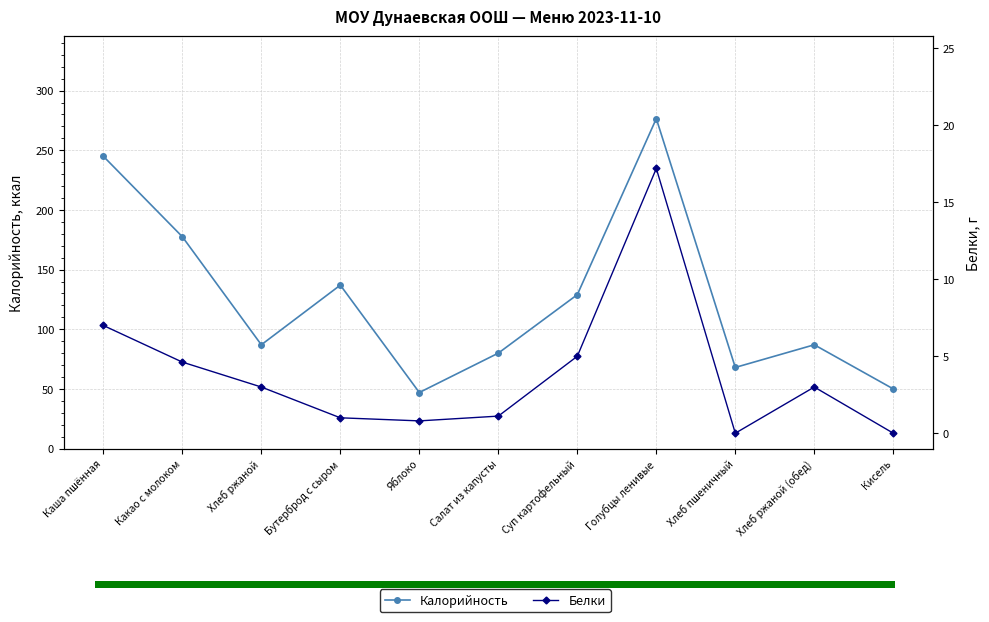

At which category is the sum across all series the highest?

Голубцы ленивые